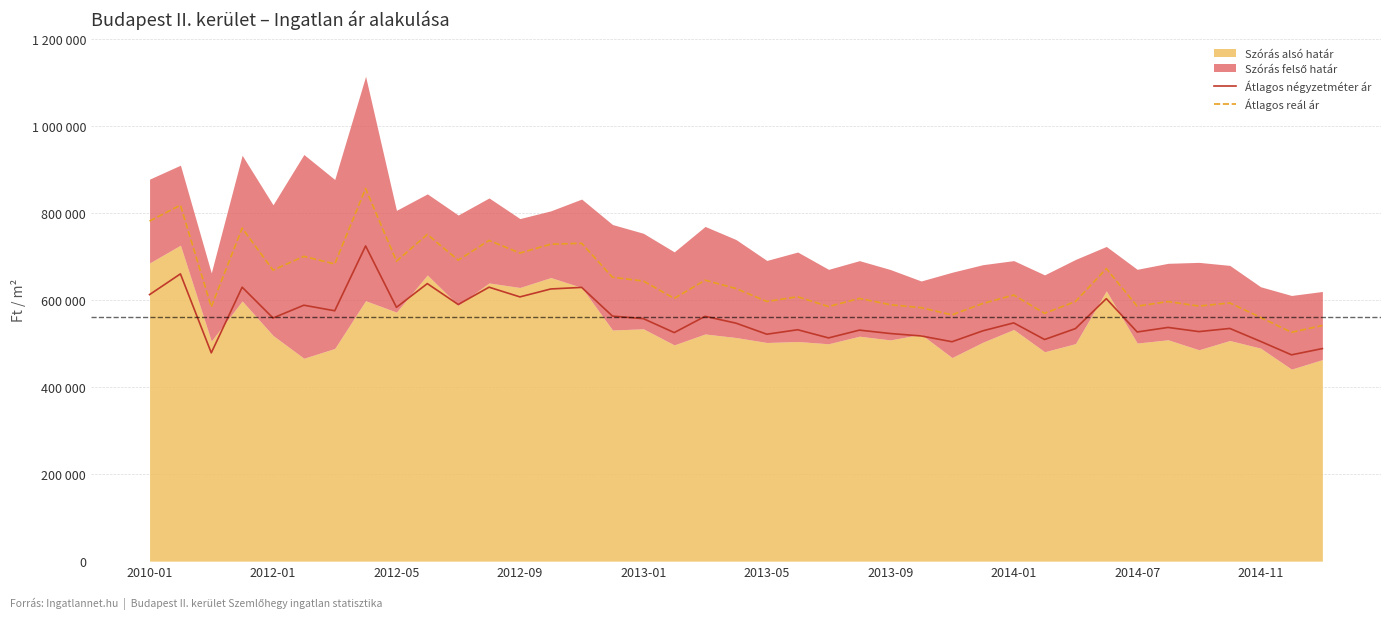

How many categories are shown in the chart?

39